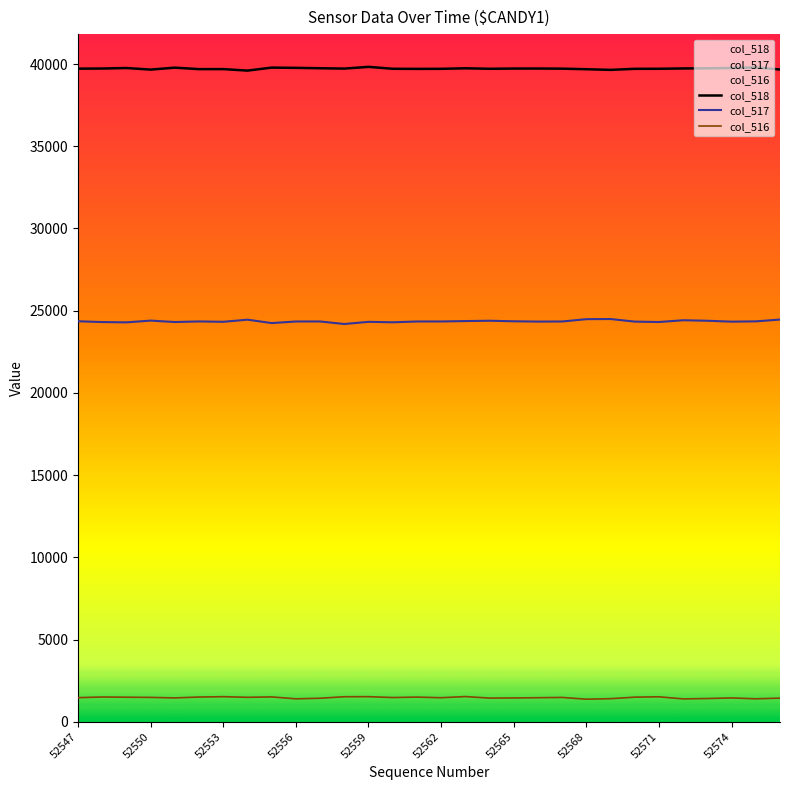

True or false: col_517 and col_518 cross at least once.

False